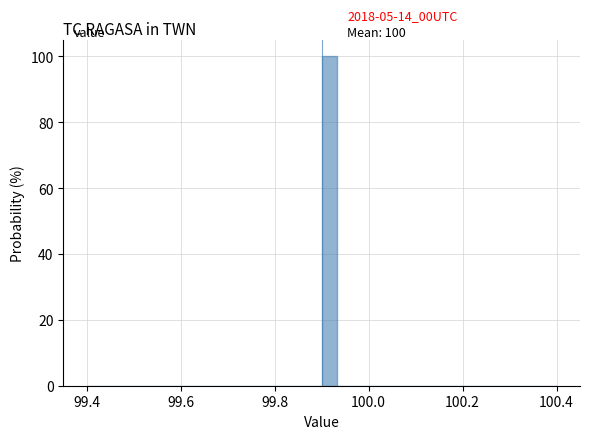

Read against the x-axis, roughly where is the centre of the tallest bar?

99.92